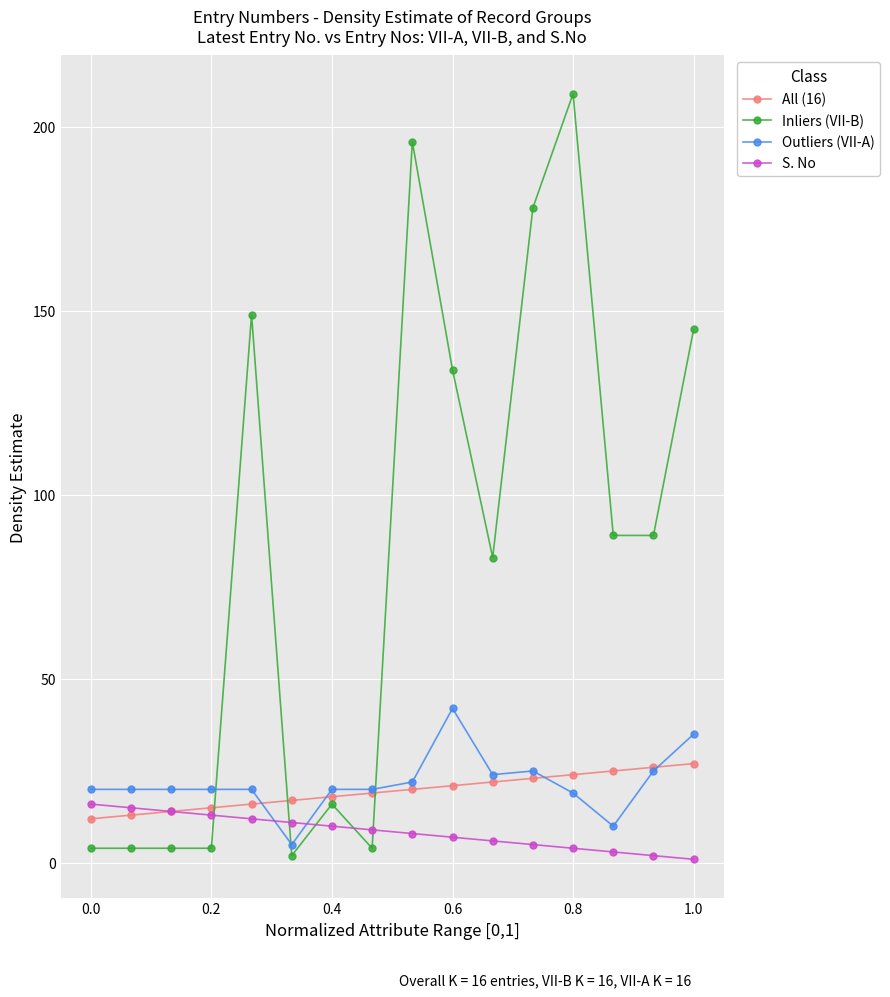

Which series has the largest total across all categories?

Inliers (VII-B)